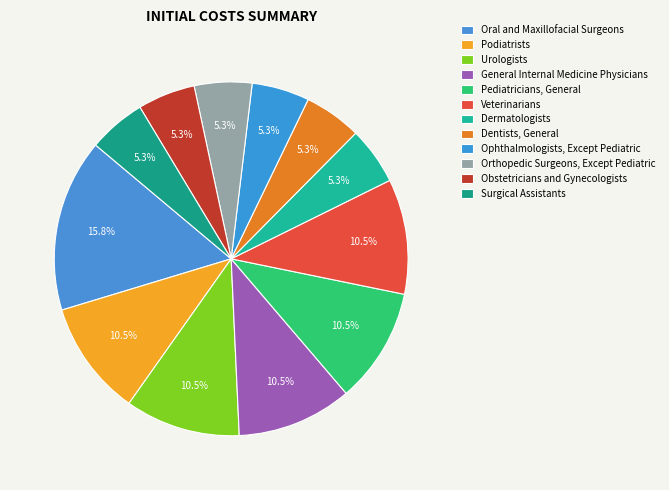

What is the smallest slice in the pie chart?

Dermatologists